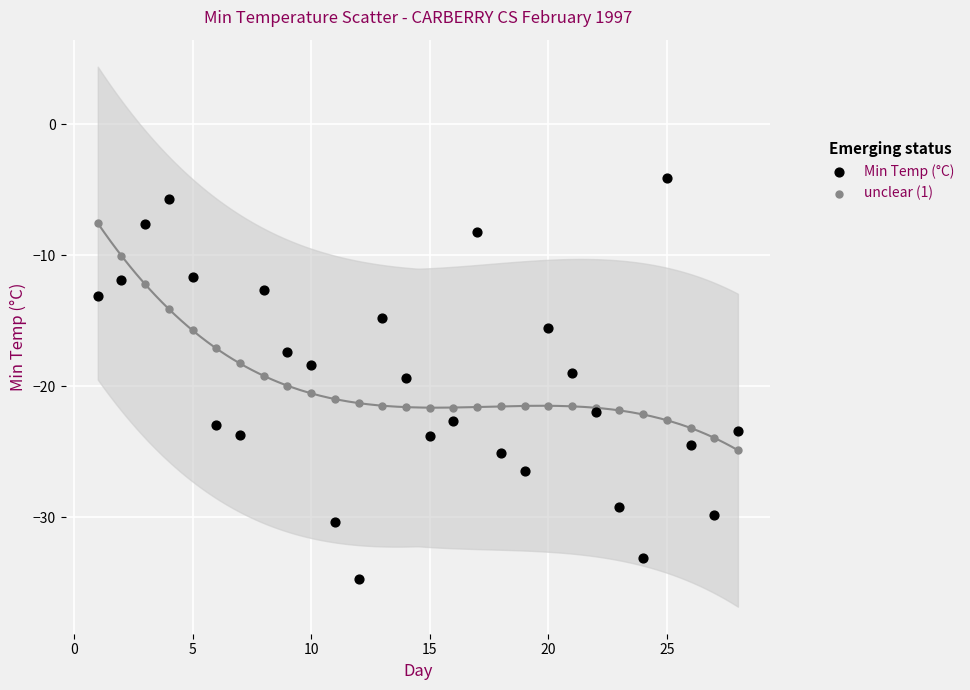

What is the X range (max minus min) for the scatter plot?

27.0